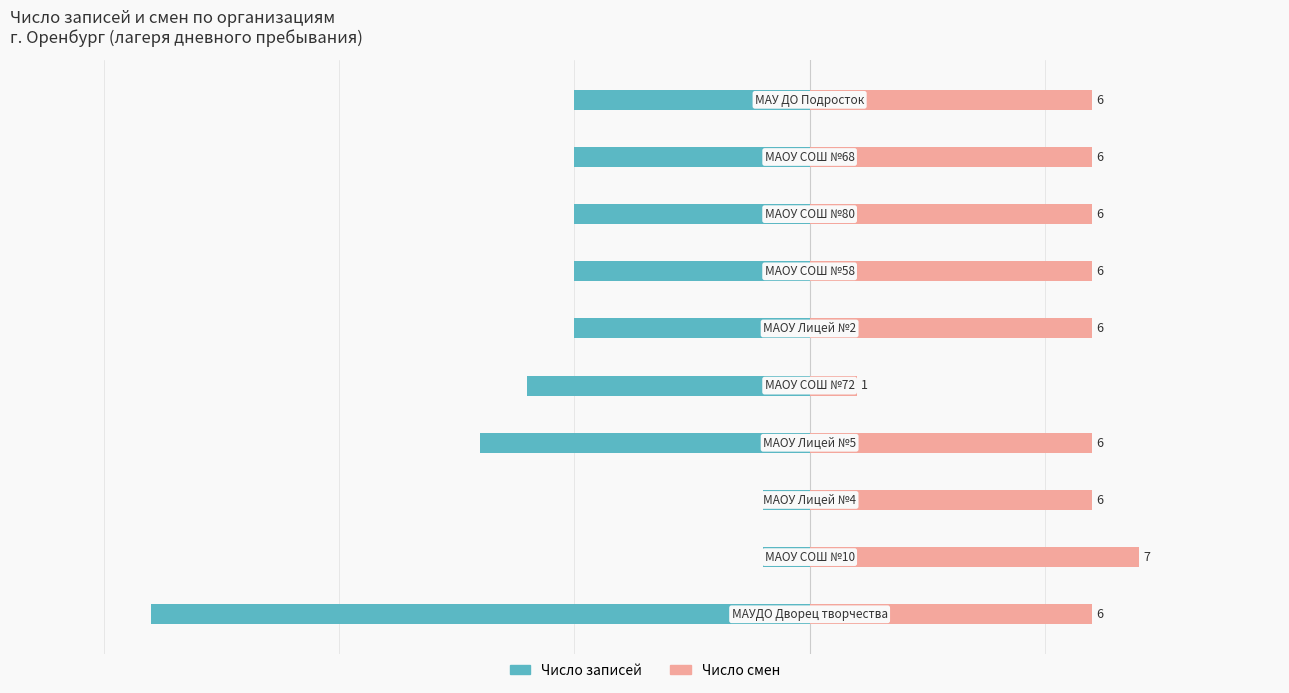

What is the value of the Число смен bar at the 5th from the left?

1